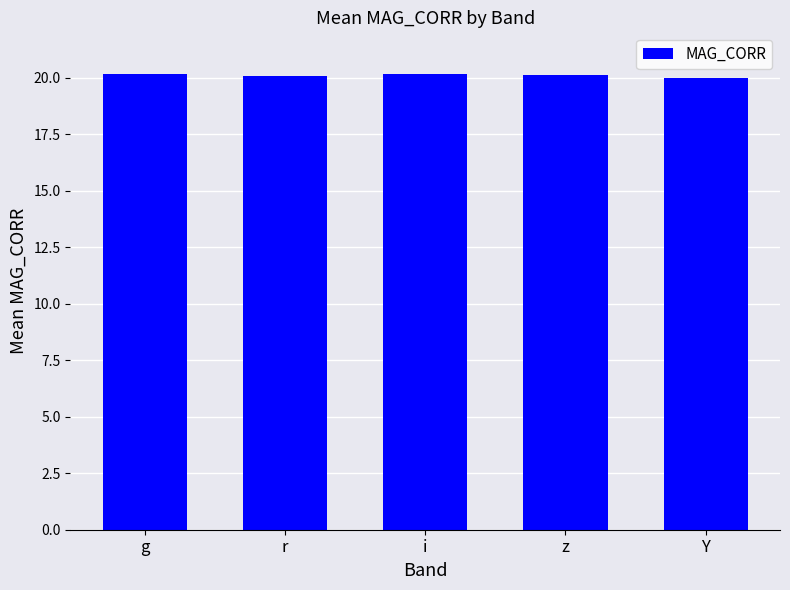

What is the approximate value at r?

20.1